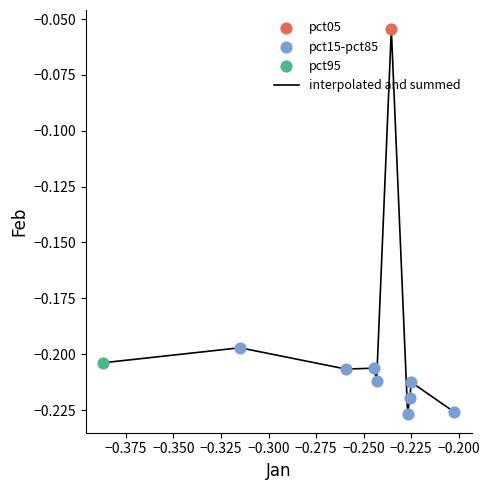

Does the chart have visible grid lines?

No